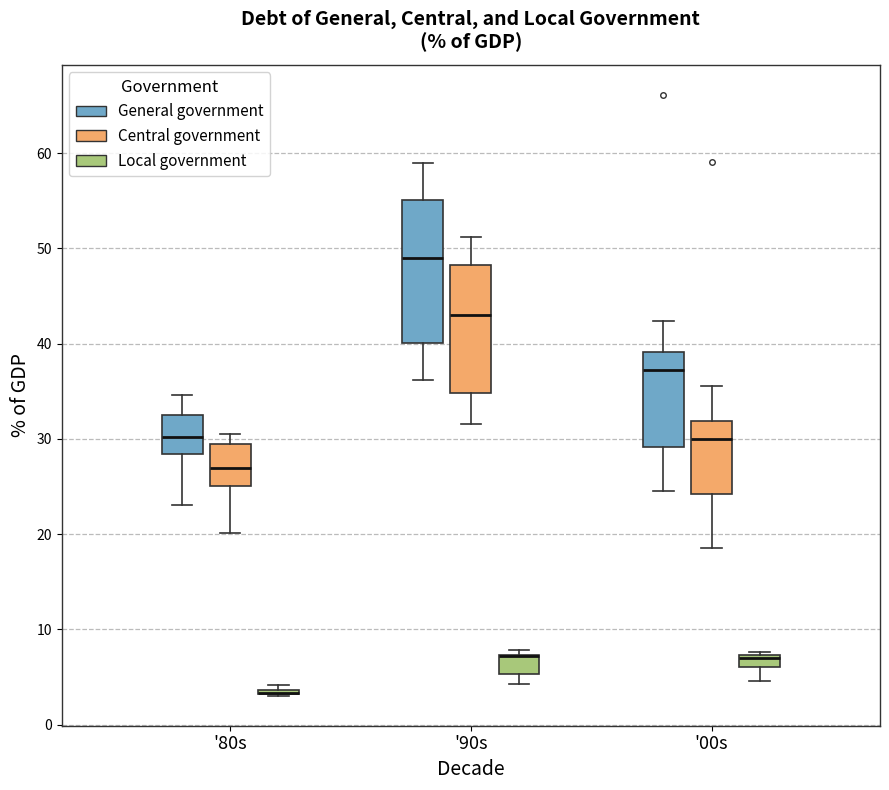

Where does the lower whisker of the box for '90s (Local government) end on the y-axis? The values are not printed on the chart, so give them approximately, as read against the axis.

4